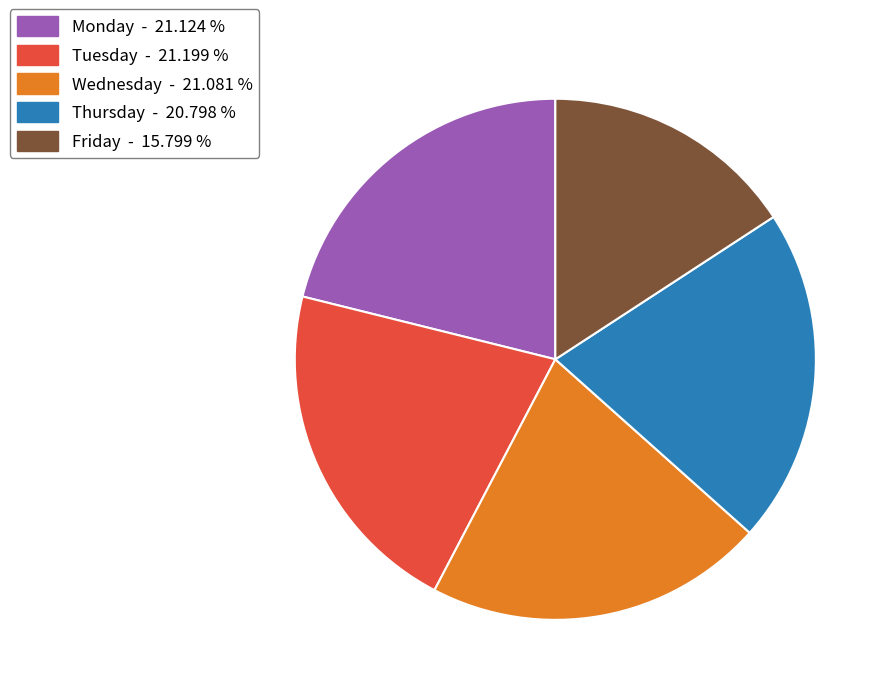

Count the number of slices in the pie.

5